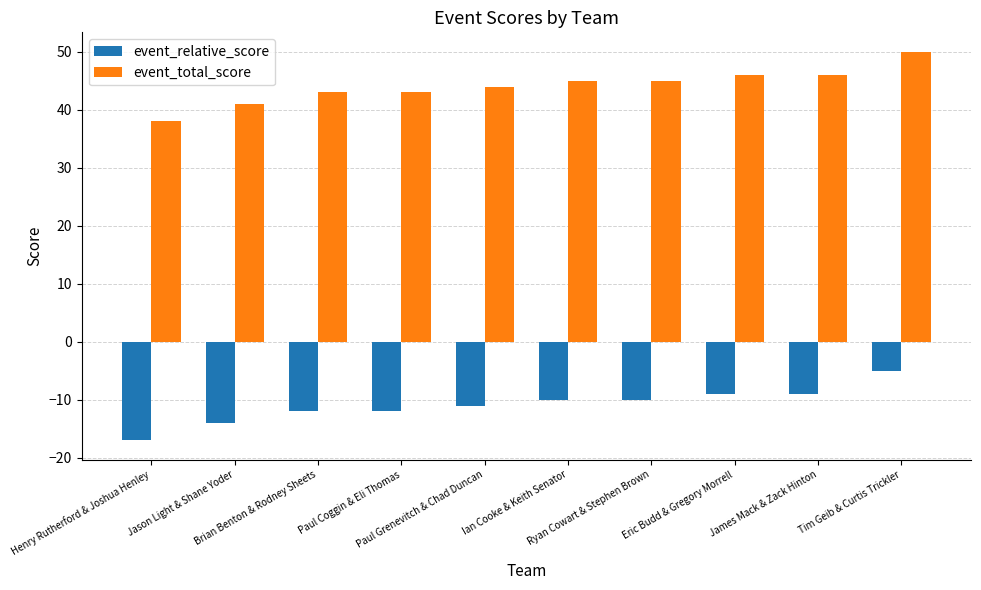

What is the average value of the event_relative_score series?

-11